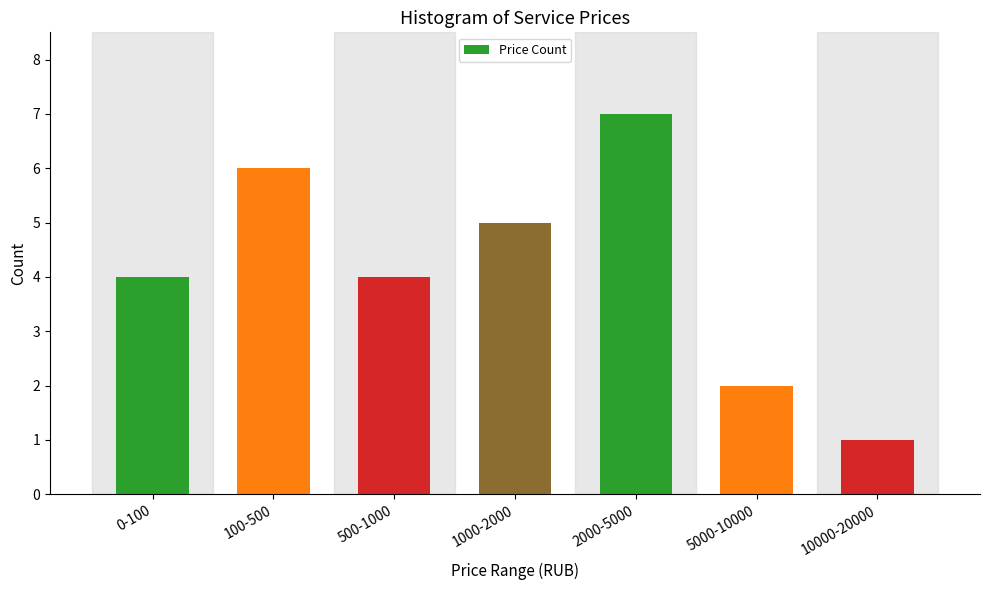

Reading left to right, what are all the values shown in this chart?

0-100=4	100-500=6	500-1000=4	1000-2000=5	2000-5000=7	5000-10000=2	10000-20000=1